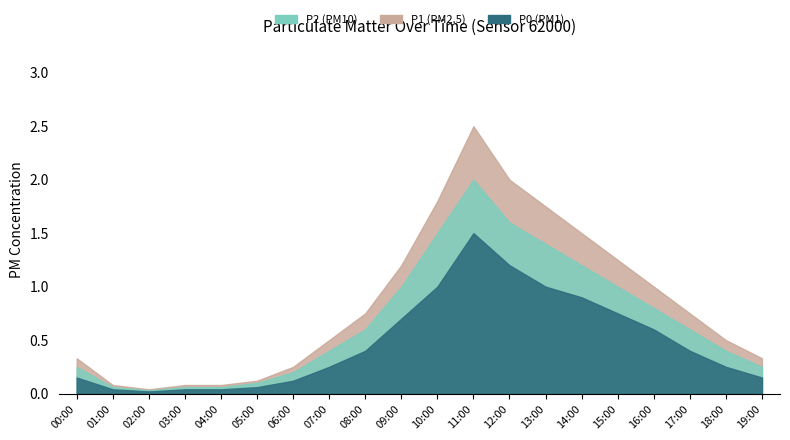

At which category does the chart reach its minimum across all series?

02:00